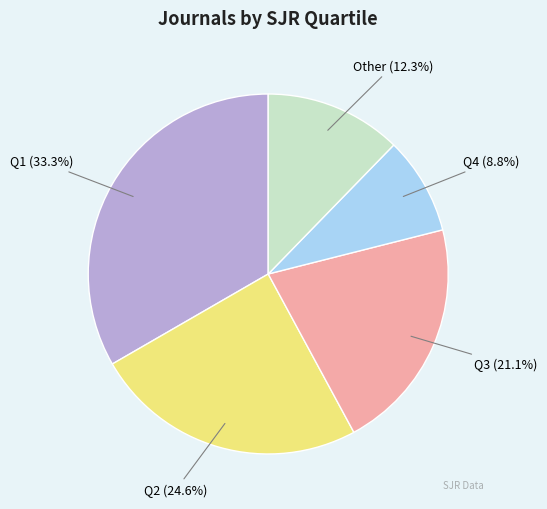

Count the number of slices in the pie.

5